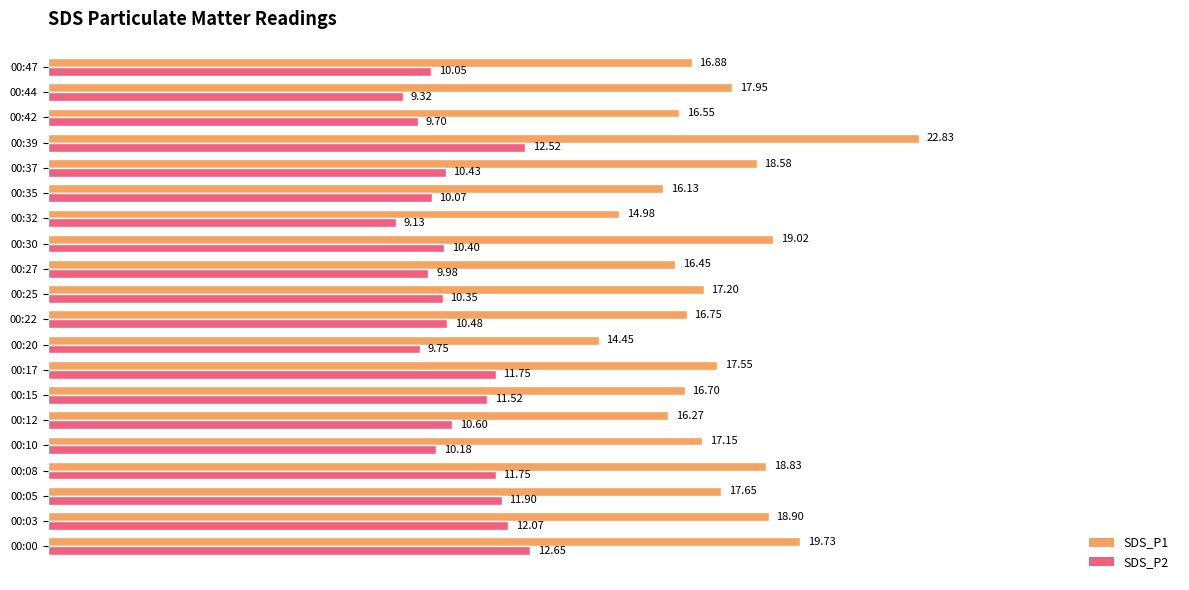

Rank the series by their average value, from highest to lowest.

SDS_P1, SDS_P2